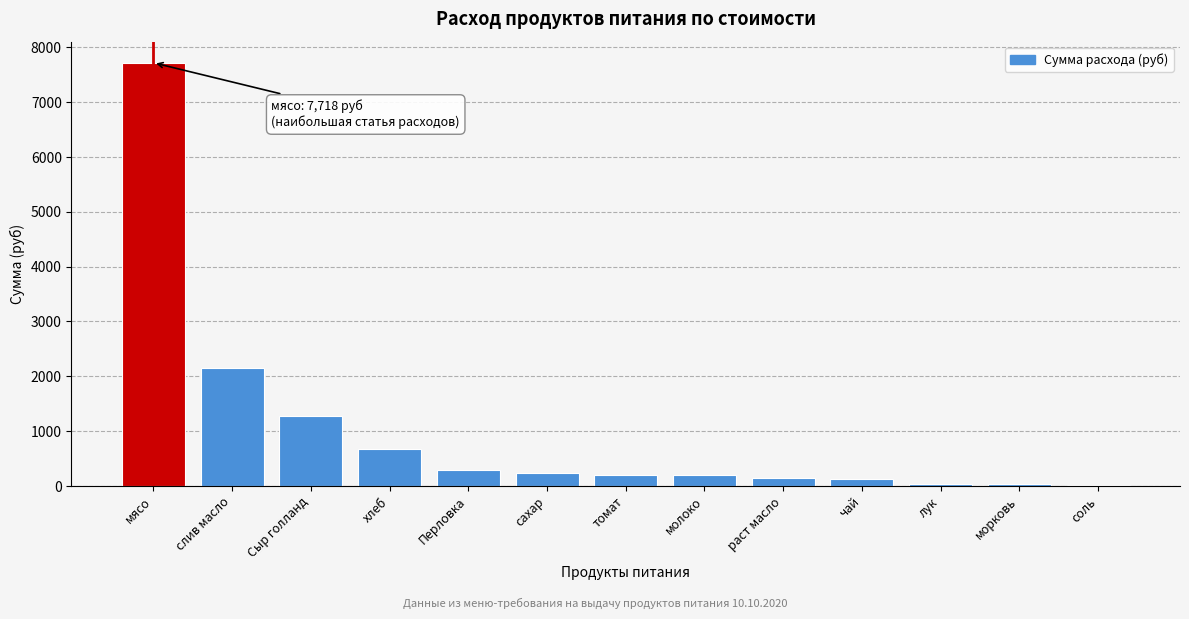

What is the change in value from мясо to сахар?

-7488.4